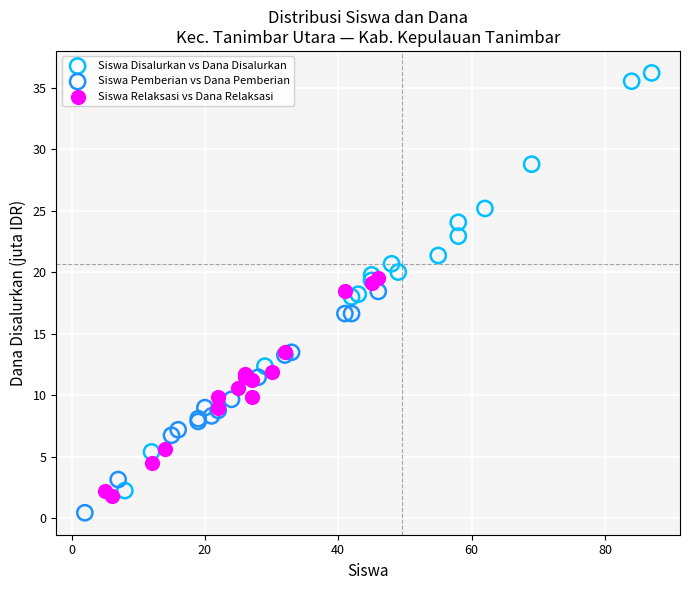

Which series reaches the maximum Y coordinate?

Siswa Disalurkan vs Dana Disalurkan